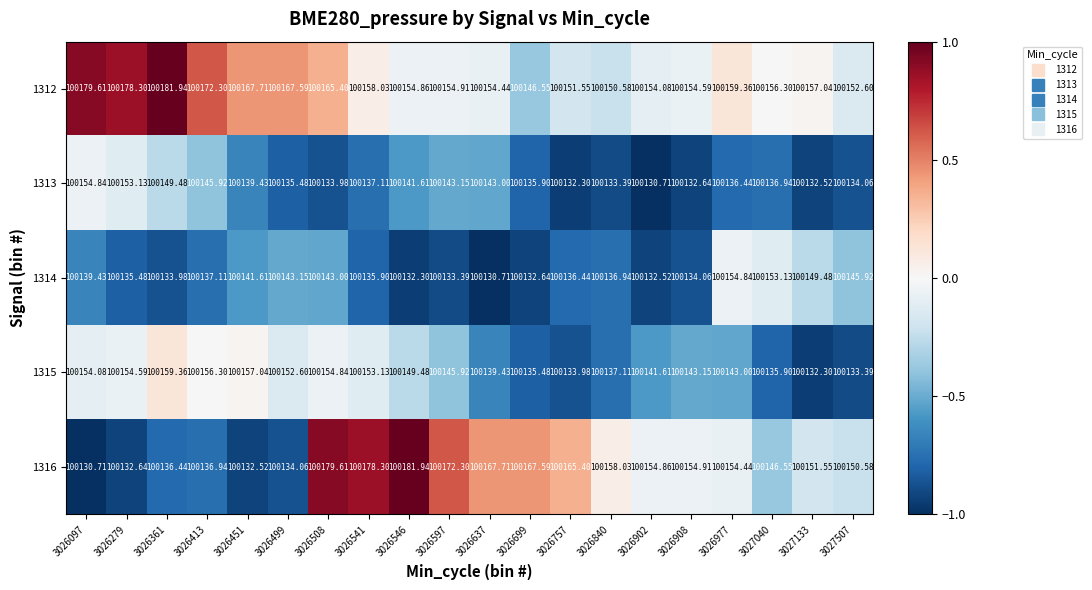

Which series has the widest spread of values?

1316